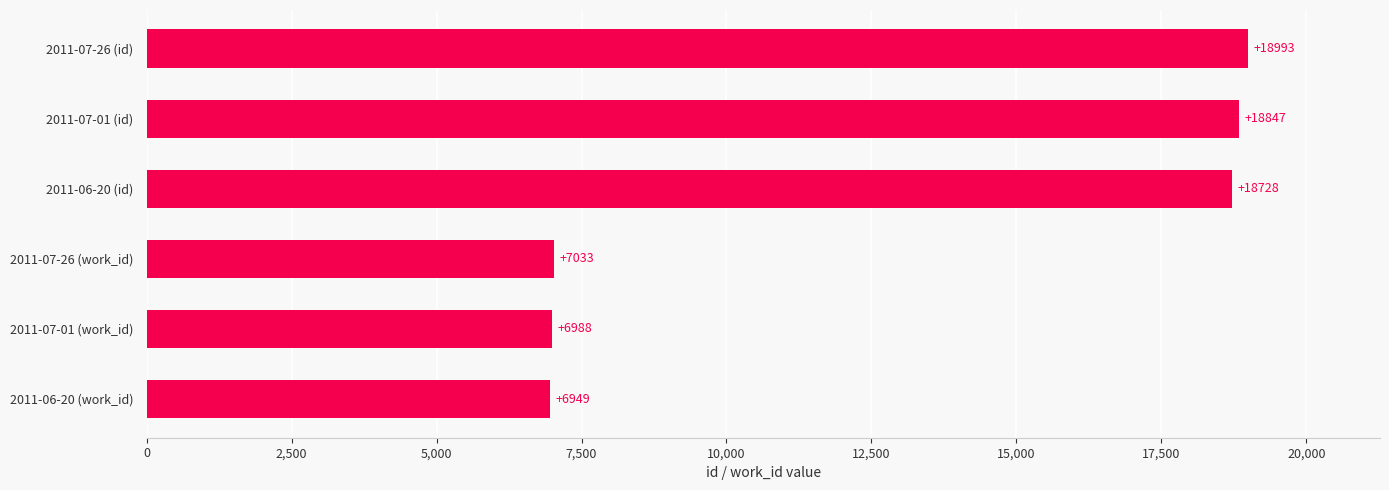

Reading top to bottom, what are all the values shown in this chart?

2011-07-26 (id)=18993	2011-07-01 (id)=18847	2011-06-20 (id)=18728	2011-07-26 (work_id)=7033	2011-07-01 (work_id)=6988	2011-06-20 (work_id)=6949